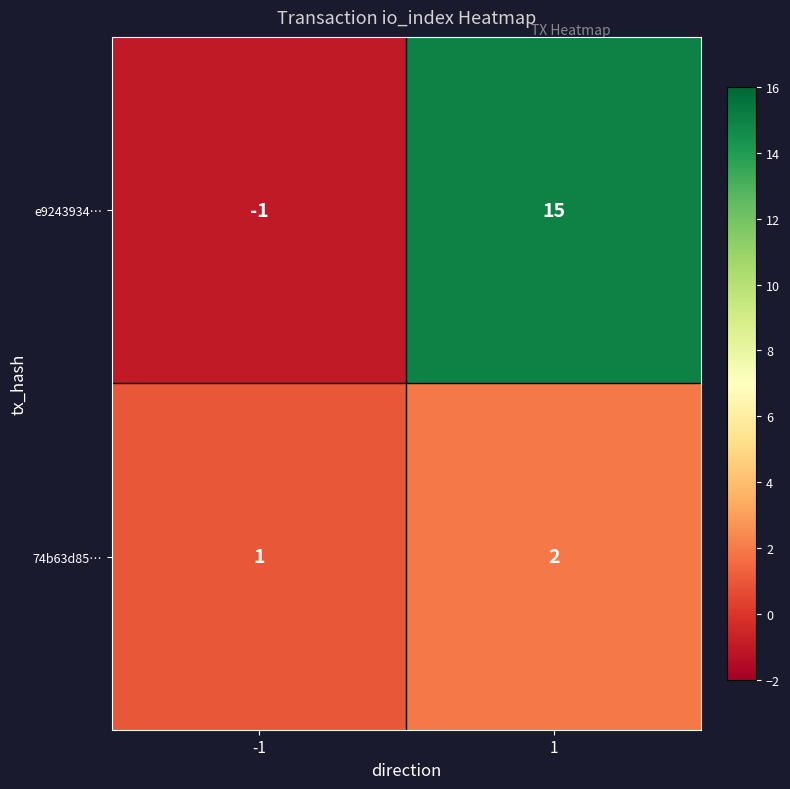

What is the minimum value shown in the chart?

-1